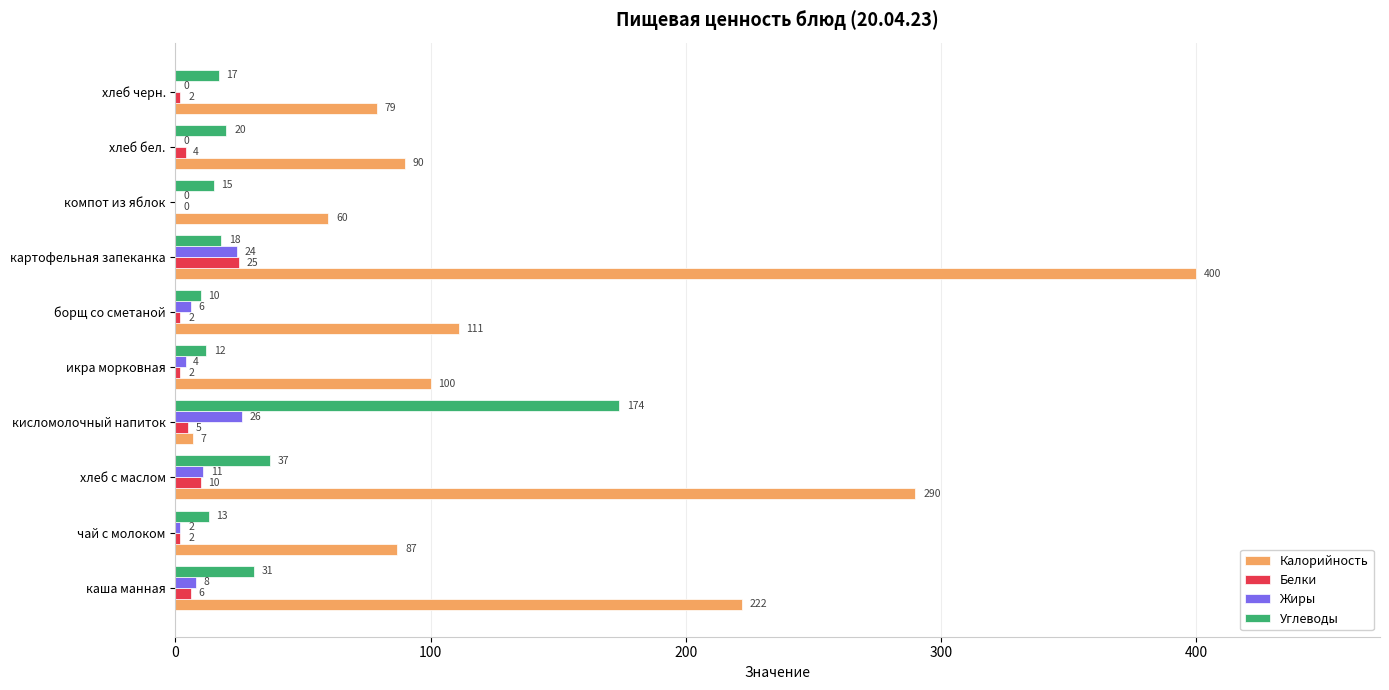

Is it true that Калорийность equals 33 at чай с молоком?

False